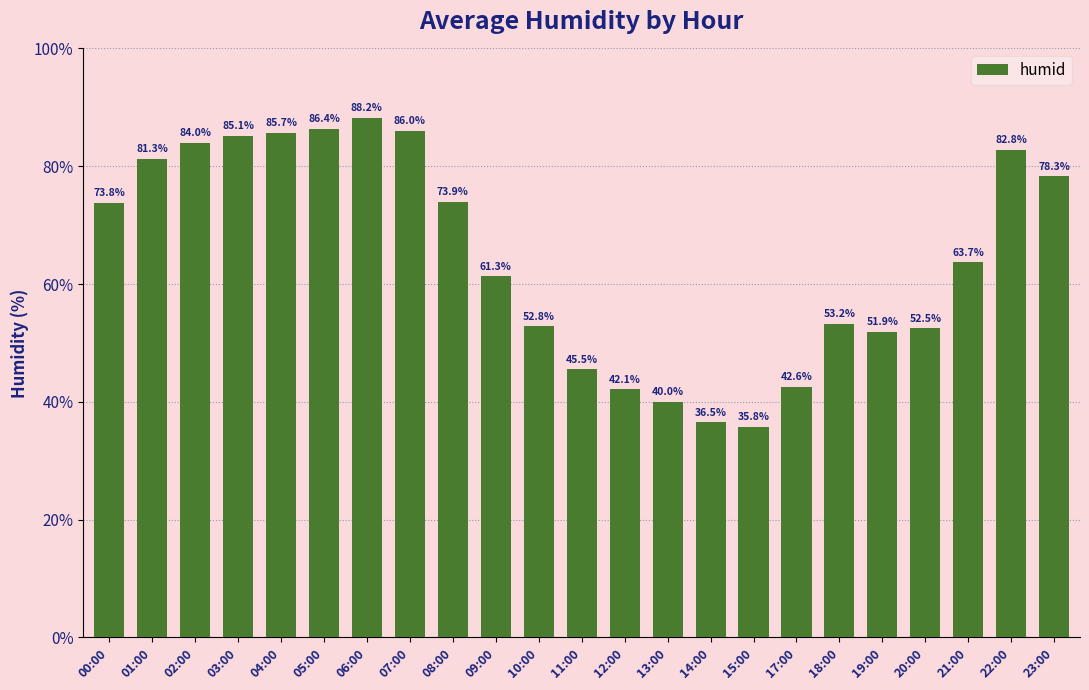

What is the sum of all values?

1483.4